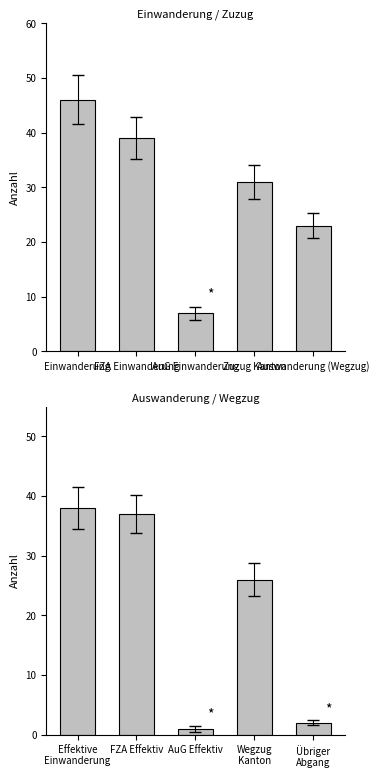

Is it true that the value at Effektive Einwanderung is 60?

False